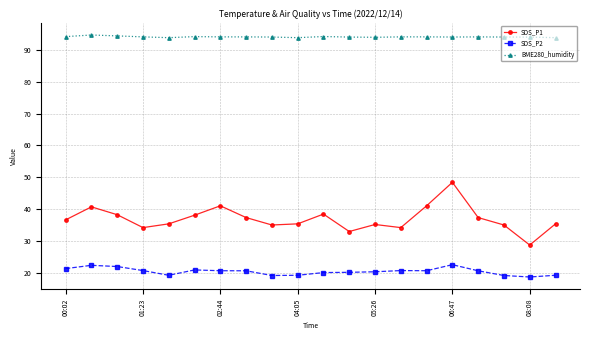

True or false: SDS_P1 has more than 1 points higher than both neighbors.

True